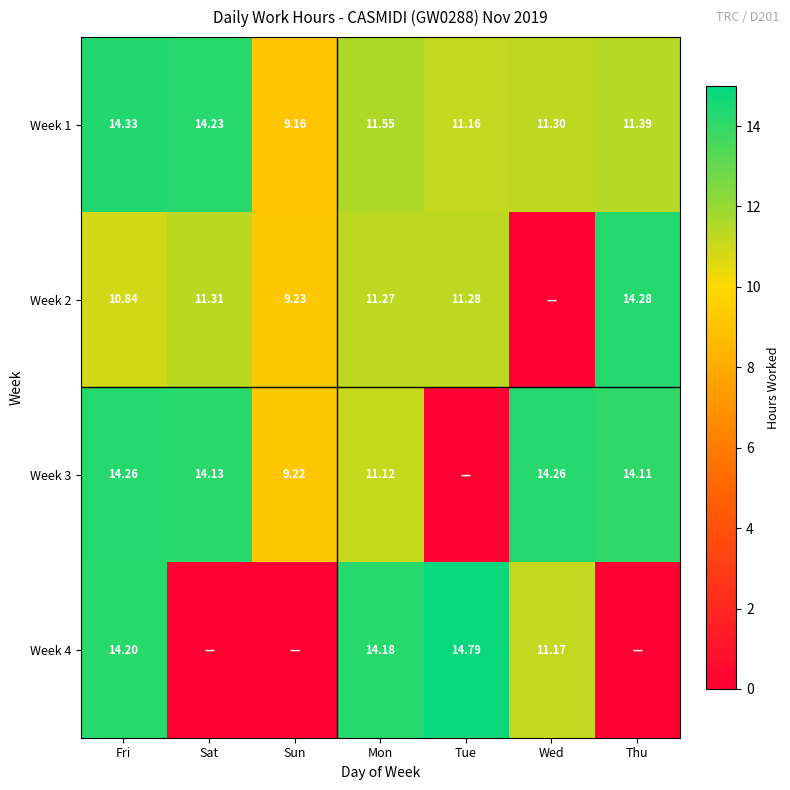

At which label does Week 1 reach its minimum?

Sun